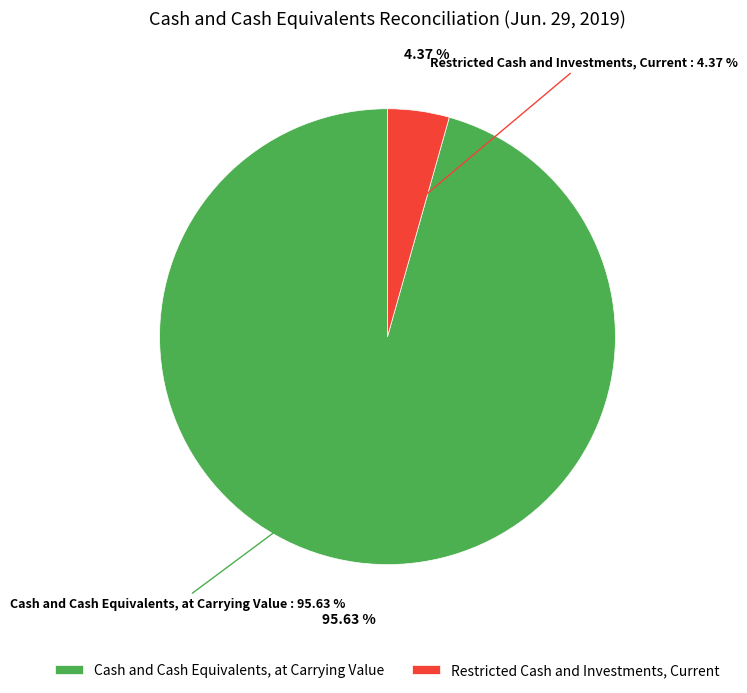

What percentage is the Restricted Cash and Investments, Current slice, to the nearest percent?

4%